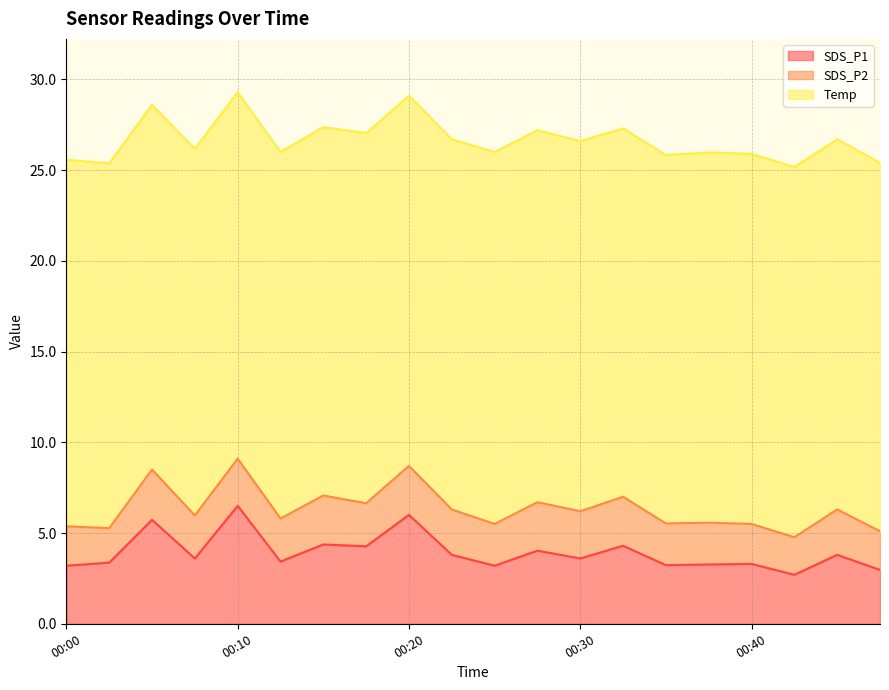

What is the value of the Temp point at the 17th from the left?

20.4